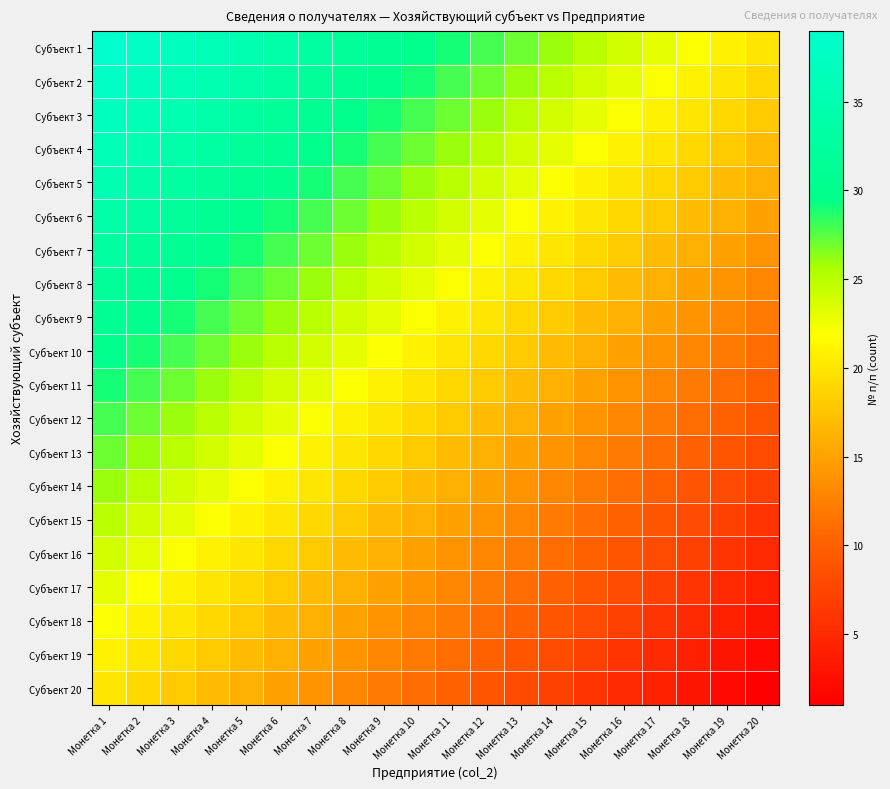

At which category is the sum across all series the highest?

Монетка 1